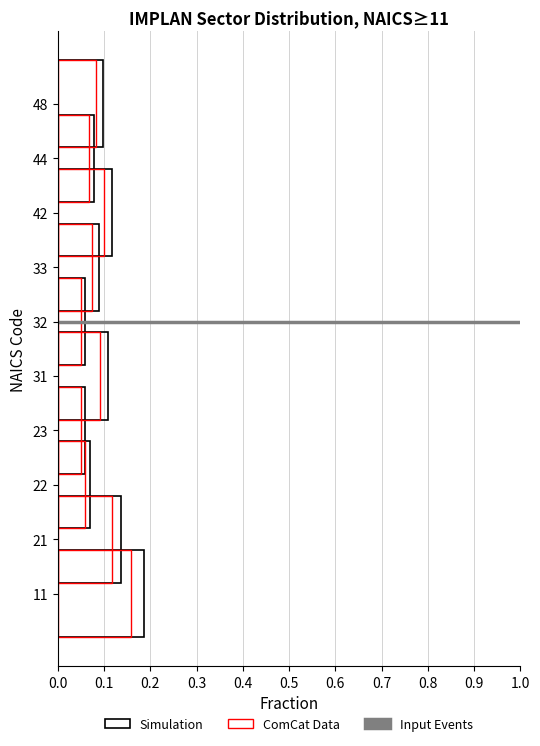

Reading right to left, extract all data points from this chart.

48=0.1	44=0.1	42=0.1	33=0.1	32=0.1	31=0.1	23=0.1	22=0.1	21=0.1	11=0.2